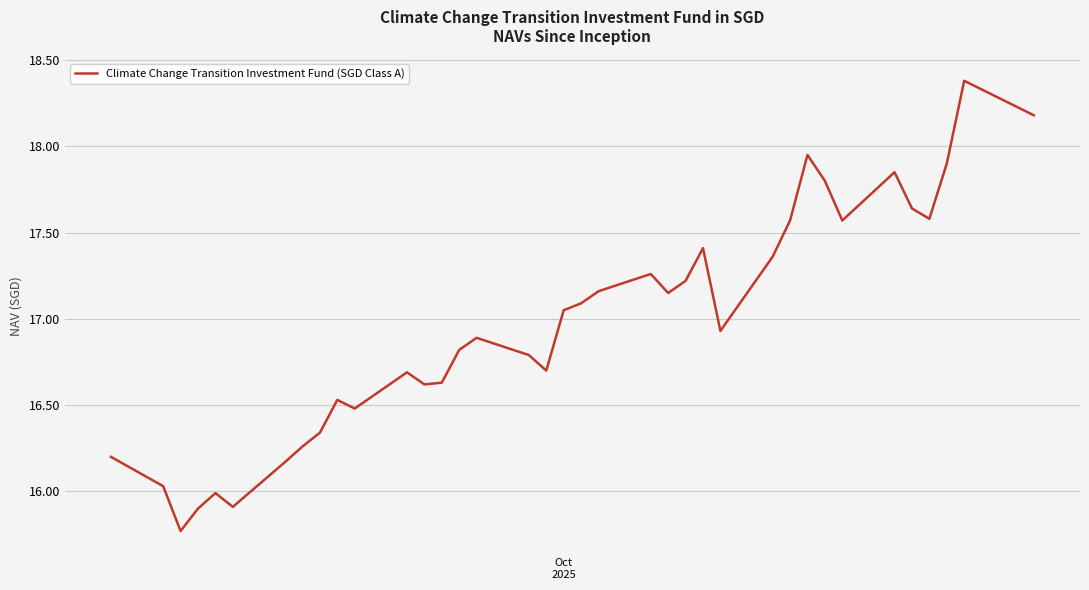

What is the difference between the maximum and minimum values?

2.6